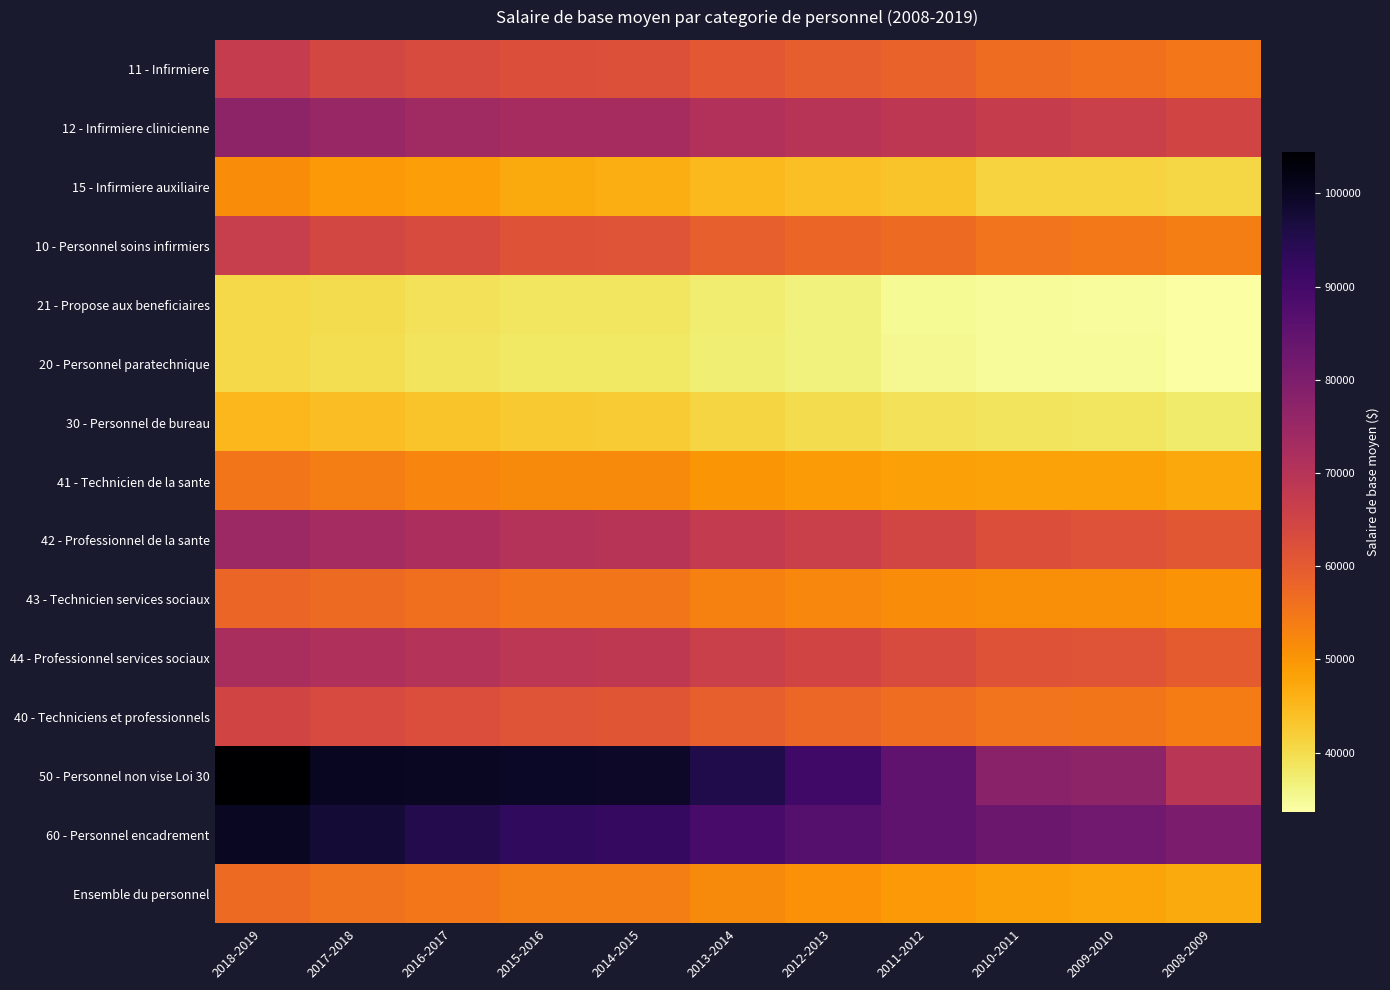

Reading left to right, extract all data points from this chart.

11 - Infirmiere: 2018-2019=67181.0	2017-2018=64236.9	2016-2017=63219.2	2015-2016=62227.5	2014-2015=62128.8	2013-2014=60229.6	2012-2013=59248.0	2011-2012=58360.8	2010-2011=56686.0	2009-2010=55808.3	2008-2009=54735.5
12 - Infirmiere clinicienne: 2018-2019=76859.0	2017-2018=75198.5	2016-2017=73854.0	2015-2016=72747.8	2014-2015=72830.3	2013-2014=70919.3	2012-2013=69807.2	2011-2012=68605.4	2010-2011=66920.3	2009-2010=66139.8	2008-2009=64812.8
15 - Infirmiere auxiliaire: 2018-2019=51556.0	2017-2018=49629.5	2016-2017=48679.6	2015-2016=46944.2	2014-2015=46658.4	2013-2014=44977.0	2012-2013=44053.5	2011-2012=43352.9	2010-2011=41392.1	2009-2010=41309.8	2008-2009=40800.4
10 - Personnel soins infirmiers: 2018-2019=66746.0	2017-2018=64296.5	2016-2017=63032.5	2015-2016=61542.8	2014-2015=61238.4	2013-2014=59087.8	2012-2013=57960.4	2011-2012=57027.6	2010-2011=55267.9	2009-2010=54643.4	2008-2009=53717.5
21 - Propose aux beneficiaires: 2018-2019=40551.0	2017-2018=39777.2	2016-2017=39145.5	2015-2016=38553.9	2014-2015=38528.5	2013-2014=37364.5	2012-2013=36681.6	2011-2012=34838.4	2010-2011=34507.5	2009-2010=34329.6	2008-2009=33661.7
20 - Personnel paratechnique: 2018-2019=40307.0	2017-2018=39519.0	2016-2017=38874.1	2015-2016=38287.8	2014-2015=38271.4	2013-2014=37123.2	2012-2013=36453.9	2011-2012=35233.9	2010-2011=34764.7	2009-2010=34581.5	2008-2009=33898.9
30 - Personnel de bureau: 2018-2019=45090.0	2017-2018=44249.3	2016-2017=43417.0	2015-2016=42610.4	2014-2015=42456.2	2013-2014=40926.9	2012-2013=39988.2	2011-2012=39145.9	2010-2011=38727.9	2009-2010=38396.9	2008-2009=37610.8
41 - Technicien de la sante: 2018-2019=55163.0	2017-2018=53719.1	2016-2017=52732.3	2015-2016=51851.8	2014-2015=51737.7	2013-2014=50096.2	2012-2013=49237.6	2011-2012=48435.5	2010-2011=48143.0	2009-2010=48049.5	2008-2009=47309.7
42 - Professionnel de la sante: 2018-2019=74561.0	2017-2018=73061.8	2016-2017=71928.2	2015-2016=70337.1	2014-2015=69881.6	2013-2014=67554.3	2012-2013=66268.9	2011-2012=64477.8	2010-2011=62373.4	2009-2010=61821.5	2008-2009=60644.7
43 - Technicien services sociaux: 2018-2019=57776.0	2017-2018=56991.8	2016-2017=56207.9	2015-2016=55208.1	2014-2015=55015.2	2013-2014=53264.2	2012-2013=52296.6	2011-2012=51544.4	2010-2011=51290.8	2009-2010=51092.2	2008-2009=50260.7
44 - Professionnel services sociaux: 2018-2019=72242.0	2017-2018=71233.9	2016-2017=70301.7	2015-2016=68976.0	2014-2015=68518.0	2013-2014=66209.2	2012-2013=64787.0	2011-2012=63063.2	2010-2011=61498.6	2009-2010=61053.8	2008-2009=59789.4
40 - Techniciens et professionnels: 2018-2019=64720.0	2017-2018=63474.8	2016-2017=62451.5	2015-2016=61224.4	2014-2015=60929.4	2013-2014=58881.5	2012-2013=57718.7	2011-2012=56441.2	2010-2011=55423.7	2009-2010=55075.5	2008-2009=54044.6
50 - Personnel non vise Loi 30: 2018-2019=104484.0	2017-2018=100154.6	2016-2017=99922.1	2015-2016=99550.4	2014-2015=99319.4	2013-2014=95450.0	2012-2013=90298.9	2011-2012=85245.8	2010-2011=77720.9	2009-2010=77035.4	2008-2009=69300.9
60 - Personnel encadrement: 2018-2019=99831.0	2017-2018=97675.7	2016-2017=94829.9	2015-2016=92969.2	2014-2015=92089.2	2013-2014=89017.8	2012-2013=86917.5	2011-2012=85307.9	2010-2011=83065.2	2009-2010=82097.5	2008-2009=80214.2
Ensemble du personnel: 2018-2019=57075.0	2017-2018=55602.4	2016-2017=54693.8	2015-2016=53729.9	2014-2015=53585.0	2013-2014=51809.7	2012-2013=50722.8	2011-2012=49538.4	2010-2011=48420.5	2009-2010=48022.5	2008-2009=47079.6